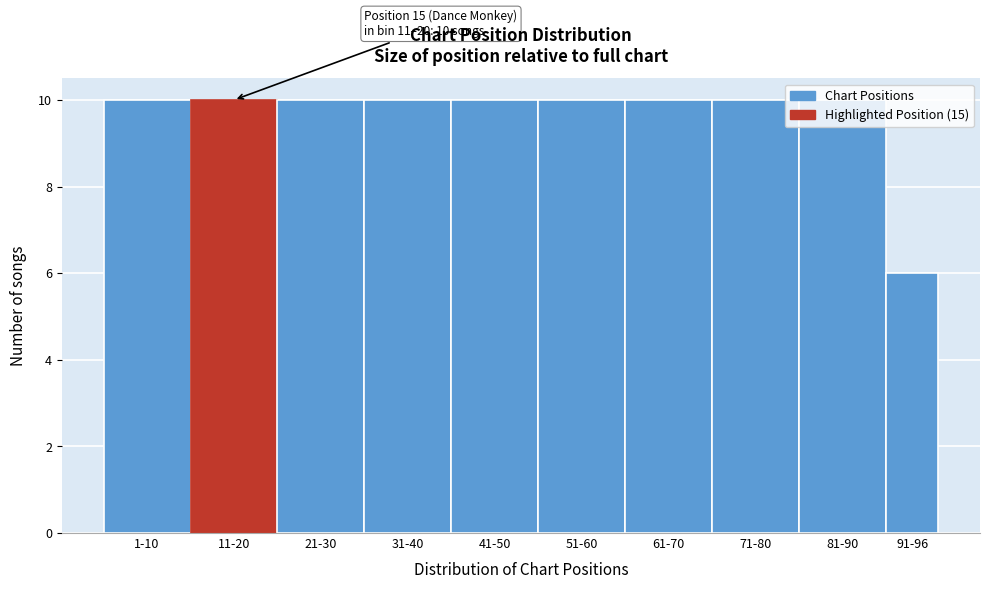

What is the label of the 6th bar from the left?

51-60